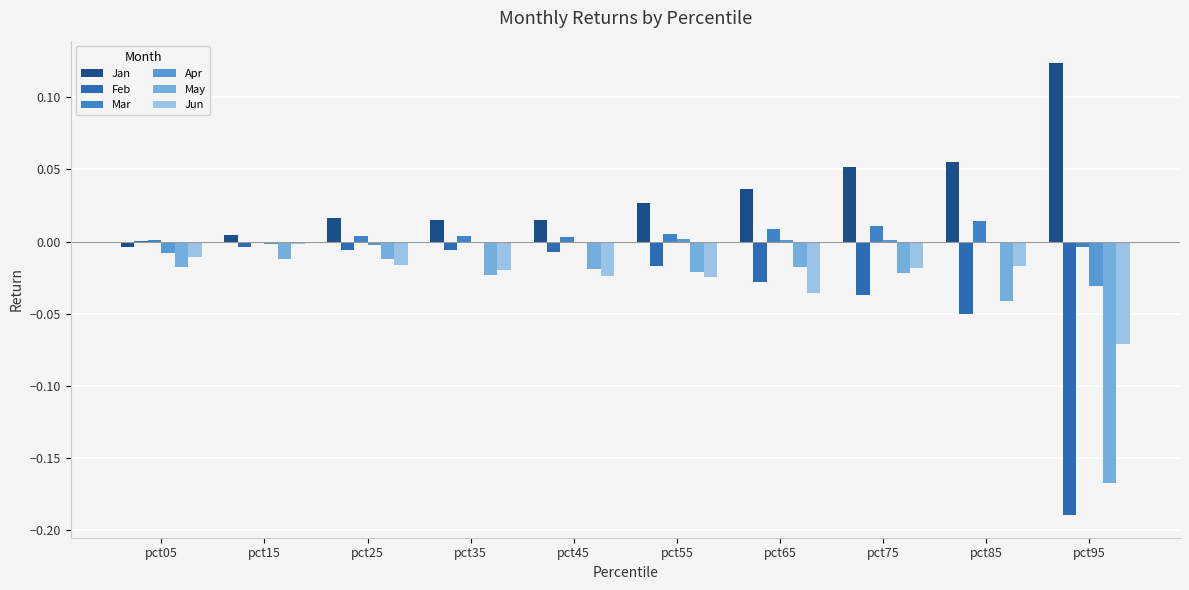

Where does the Mar series first go above 0?

pct05